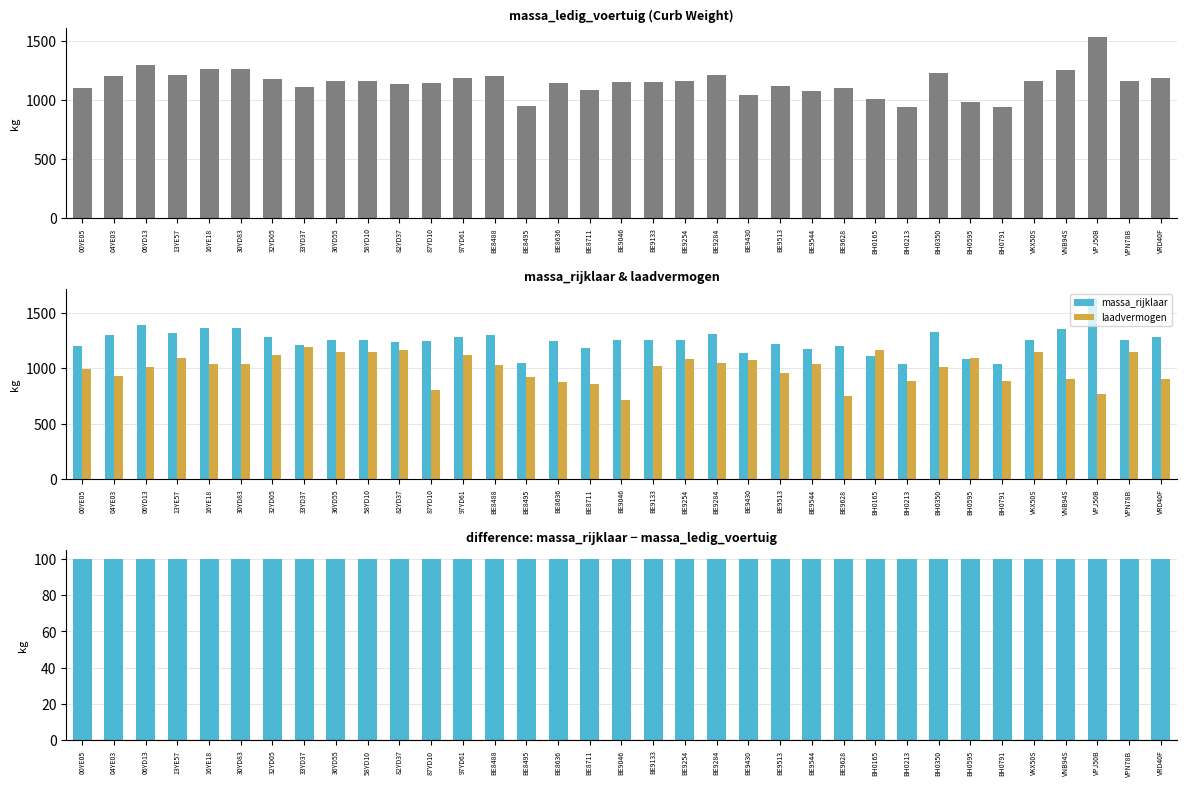

What is the sum of the massa_ledig_voertuig values at BE8495 and BE9254?

2105